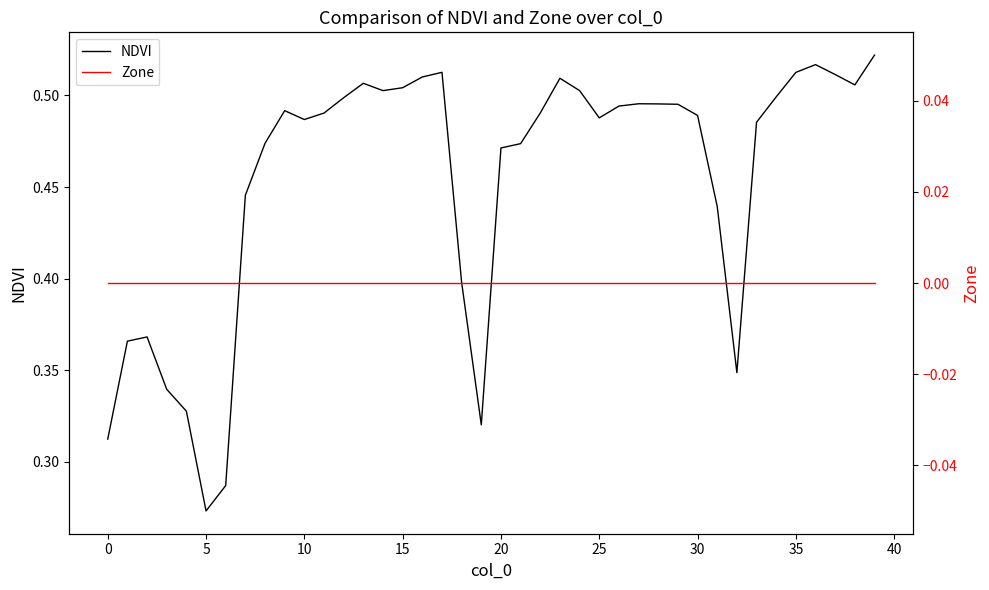

At which label is NDVI closest to 0?

5